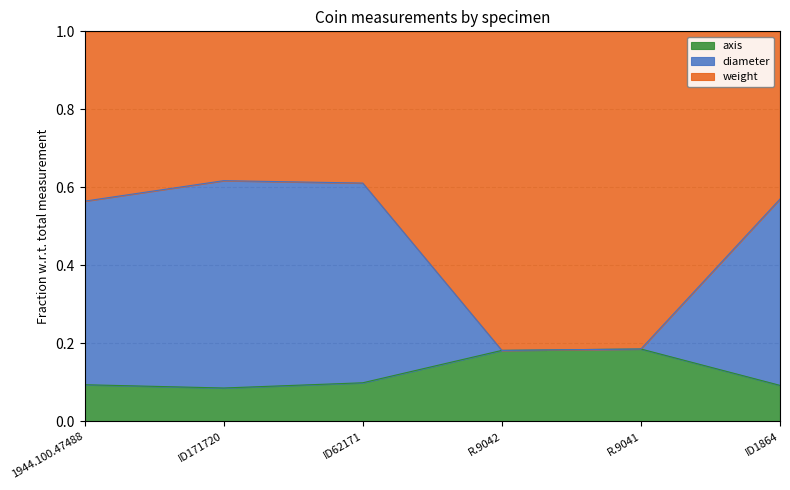

Is it true that axis equals 0.2 at ID62171?

False